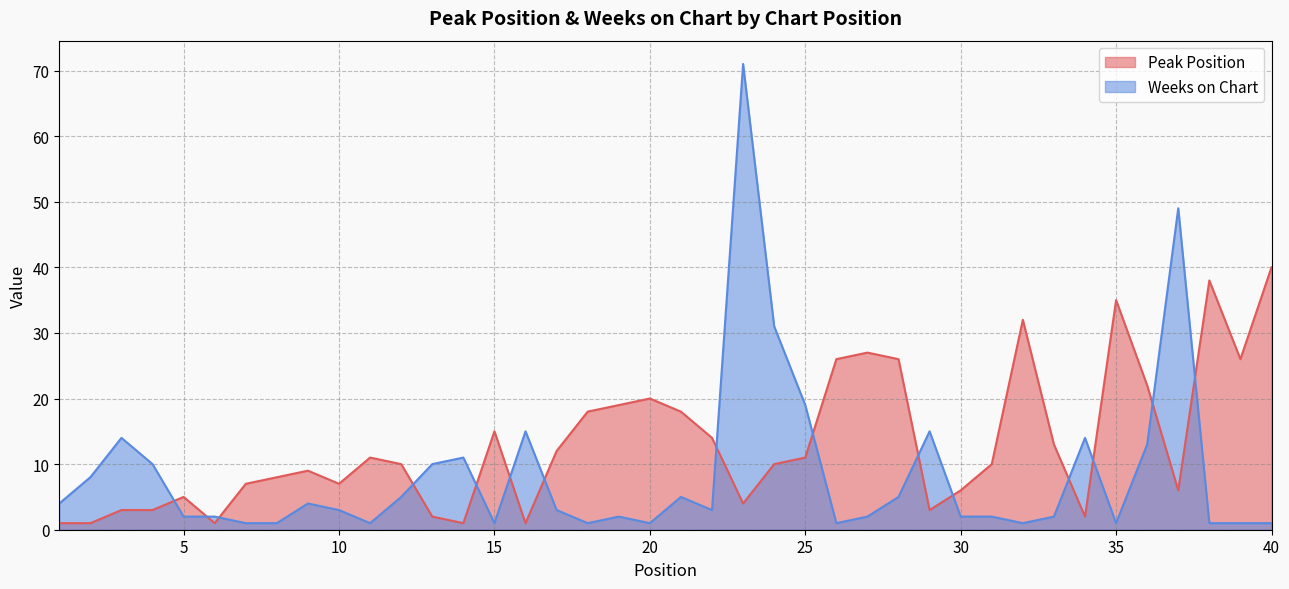

Reading left to right, transcribe all the data shown in this chart.

Peak Position: 1	1	3	3	5	1	7	8	9	7	11	10	2	1	15	1	12	18	19	20	18	14	4	10	11	26	27	26	3	6	10	32	13	2	35	22	6	38	26	40
Weeks on Chart: 4	8	14	10	2	2	1	1	4	3	1	5	10	11	1	15	3	1	2	1	5	3	71	31	19	1	2	5	15	2	2	1	2	14	1	13	49	1	1	1